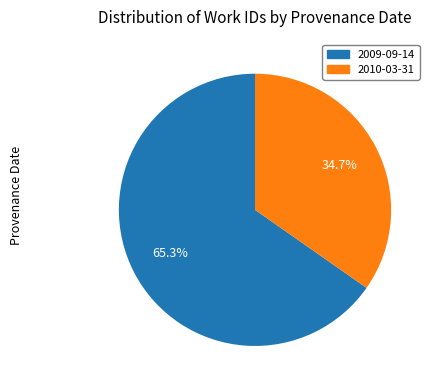

Is there any slice that represents more than half of the pie?

Yes